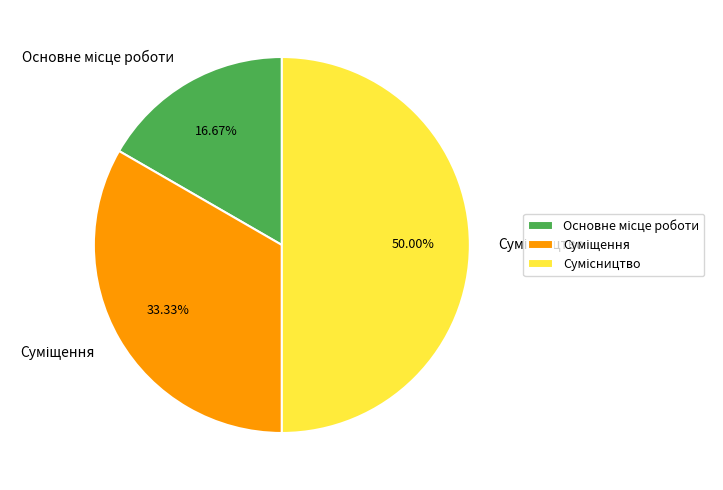

What is the change in value from Основне місце роботи to Суміщення?

+1